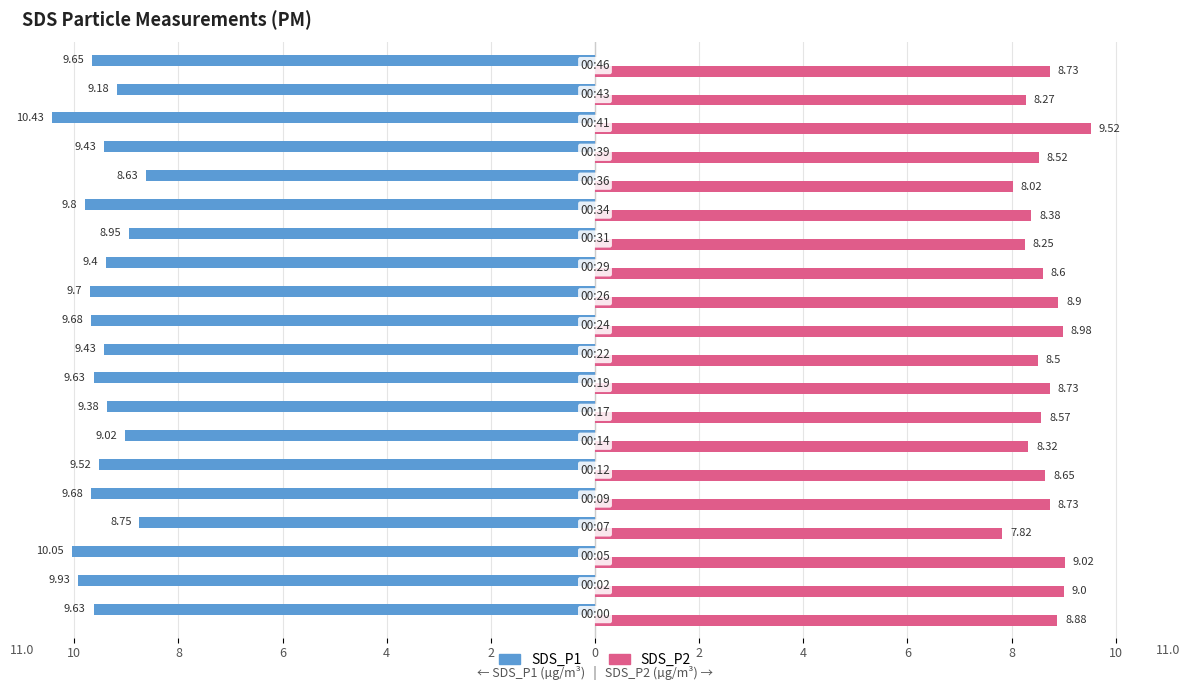

What are all the series names shown in the legend?

SDS_P1, SDS_P2